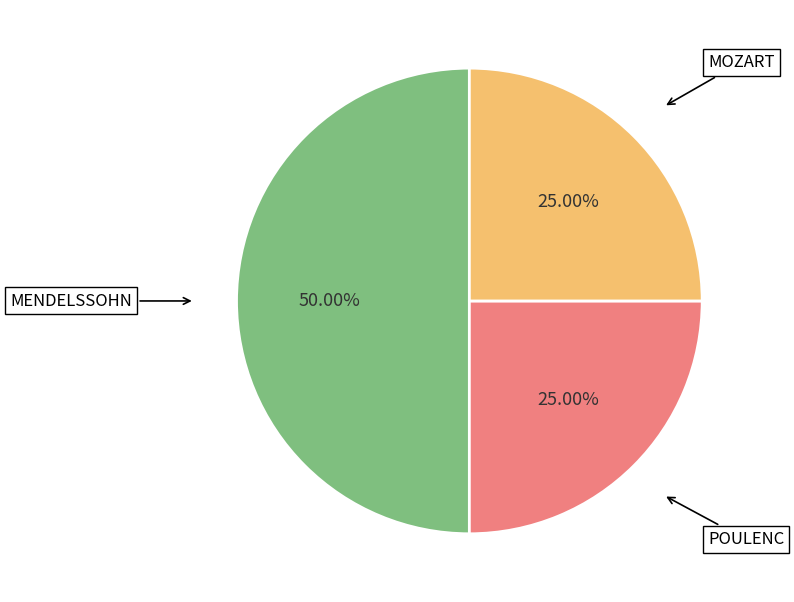

Approximately how many times larger is the value at MENDELSSOHN compared to POULENC?

2.0